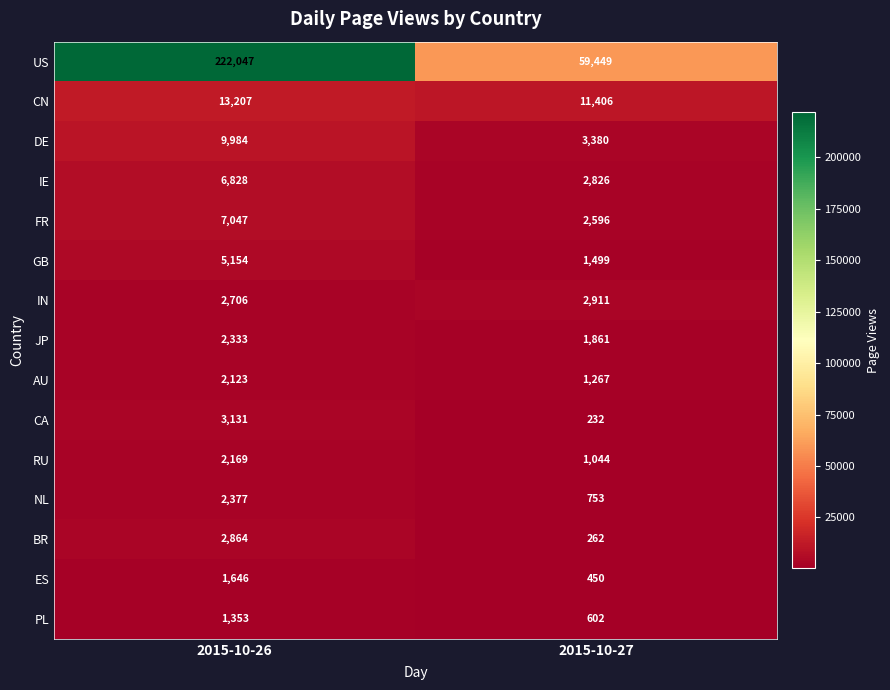

Reading left to right, list all the values displayed in this chart.

US: 222047	59449
CN: 13207	11406
DE: 9984	3380
IE: 6828	2826
FR: 7047	2596
GB: 5154	1499
IN: 2706	2911
JP: 2333	1861
AU: 2123	1267
CA: 3131	232
RU: 2169	1044
NL: 2377	753
BR: 2864	262
ES: 1646	450
PL: 1353	602